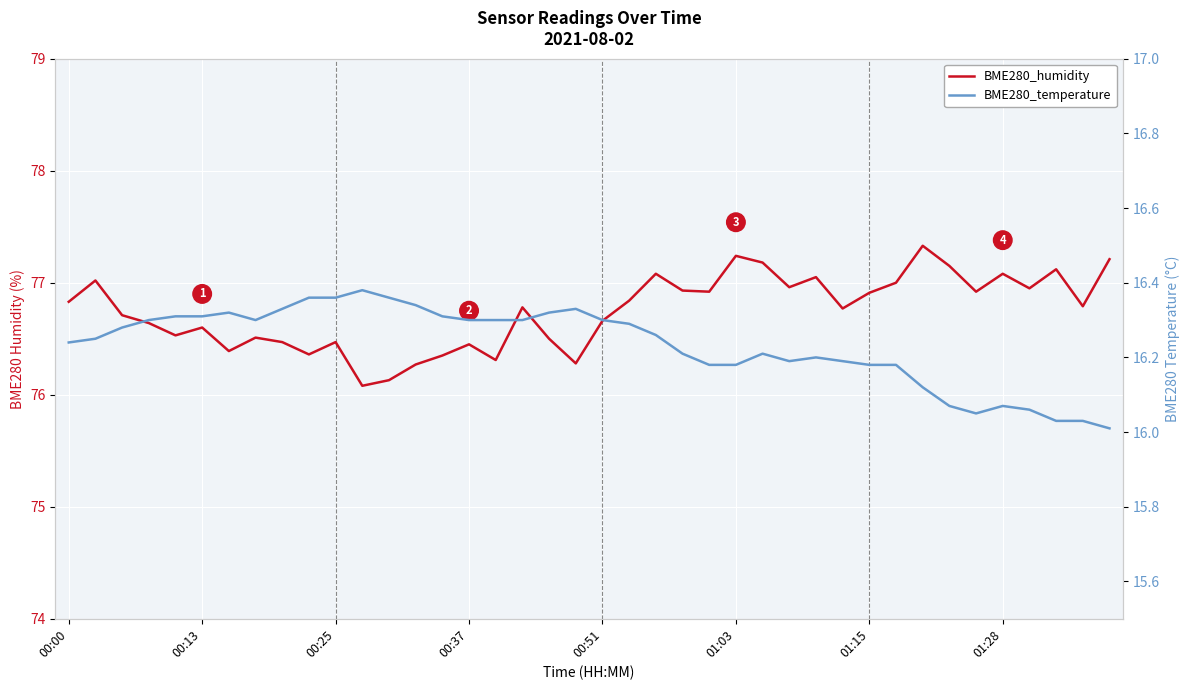

How many interior local valleys does the BME280_temperature series have?

3